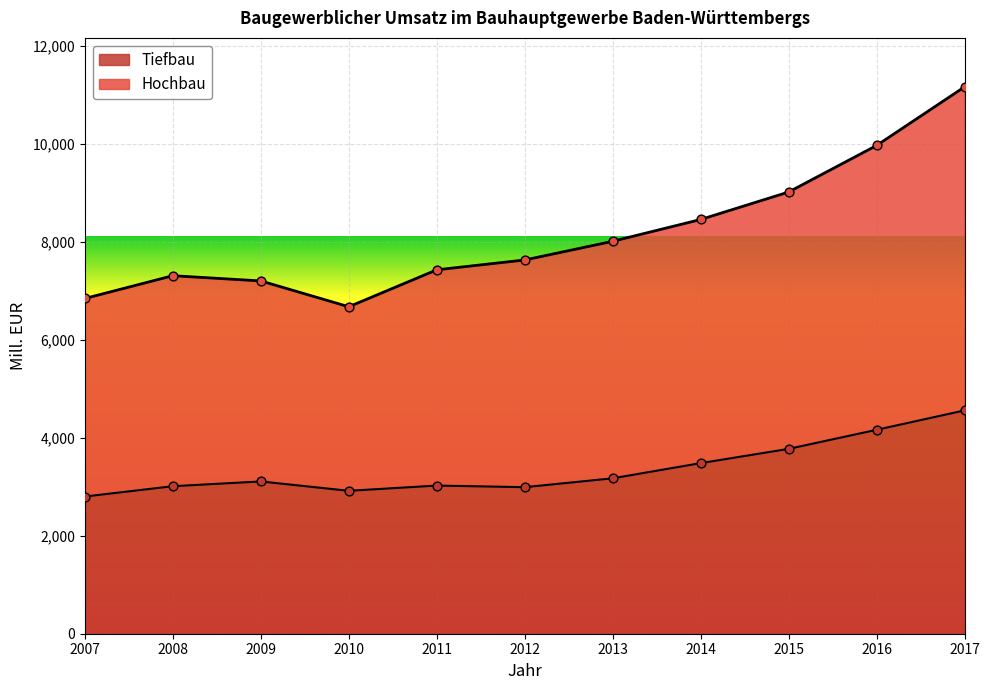

Is the value of Tiefbau at 2011 greater than the value of Hochbau at 2014?

No